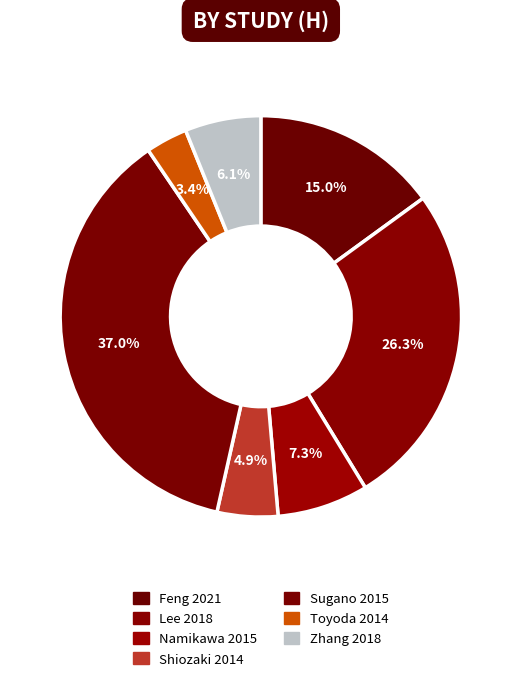

Which has a higher value, Toyoda 2014 or Lee 2018?

Lee 2018